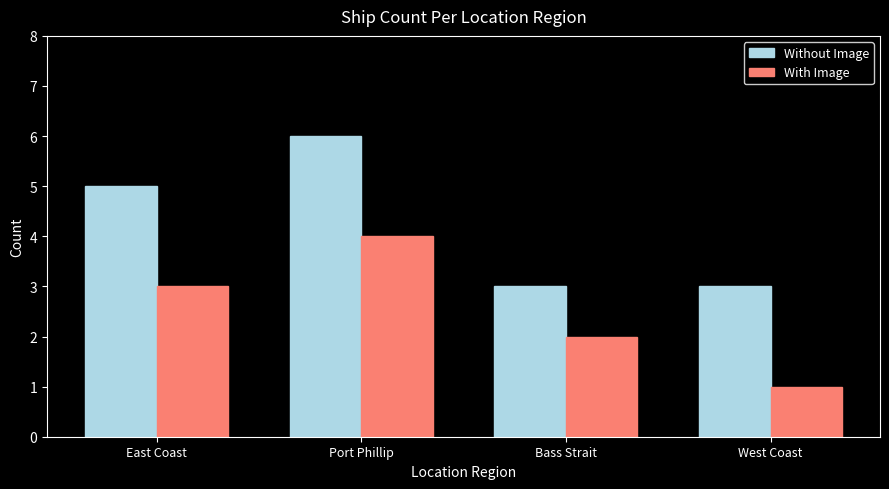

What is the spread (max minus min) of values at West Coast?

2